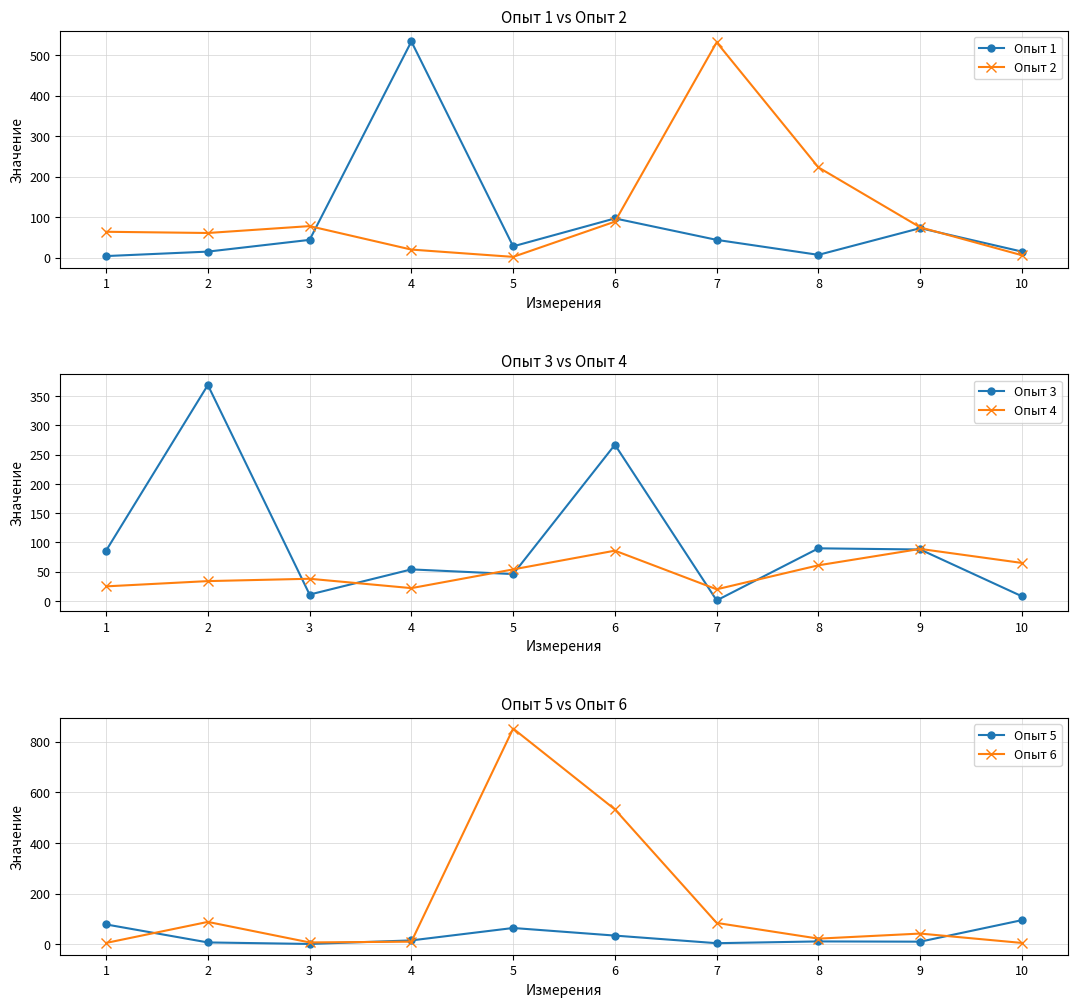

What is the difference between the maximum and minimum values in the Опыт 5 series?

94